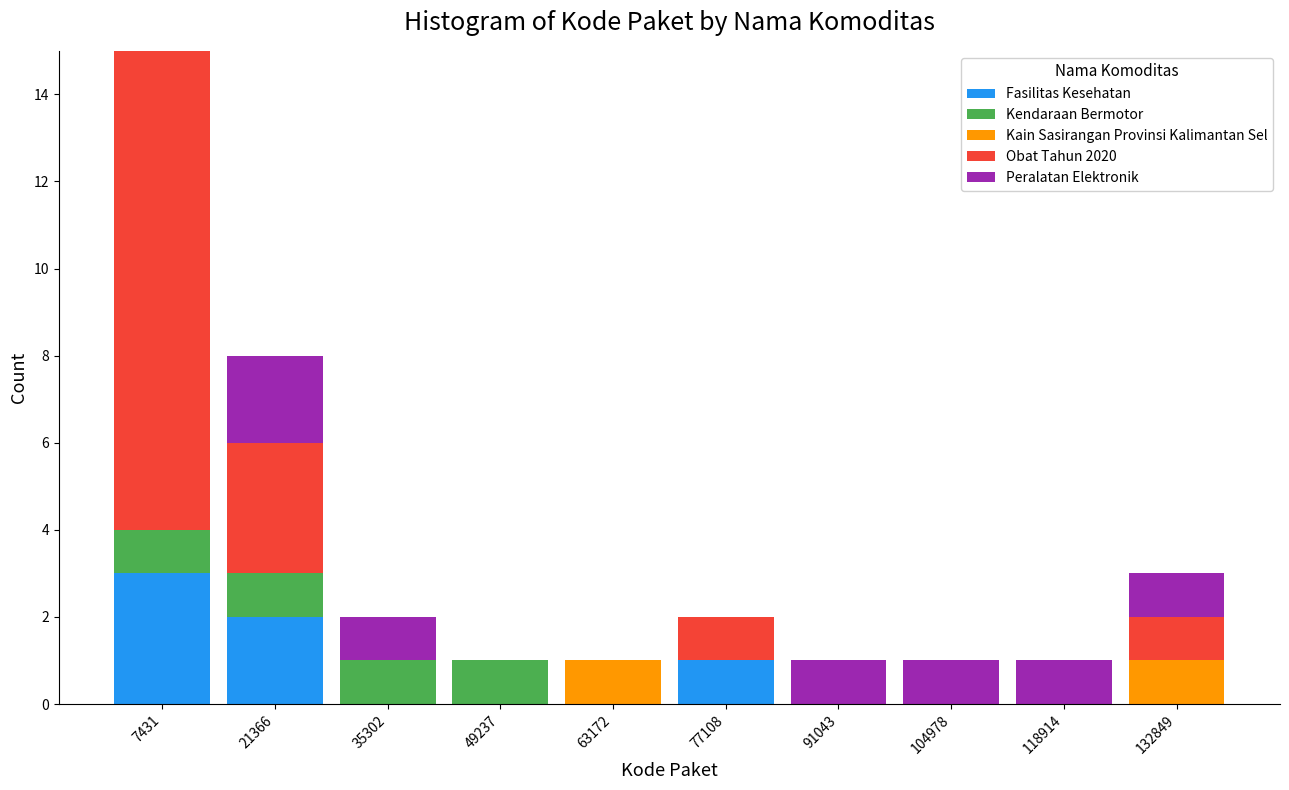

Reading left to right, list every stacked bar in this chart as the range it spans on the x-axis followed by its total height. Neither the bar edges nor the heights are printed on the chart, so give them approximately, as read against the axes.

0 to 14000: 15
14000 to 28000: 8
28000 to 42000: 2
42000 to 56000: 1
56000 to 70000: 1
70000 to 84000: 2
84000 to 98000: 1
98000 to 112000: 1
112000 to 126000: 1
126000 to 140000: 3